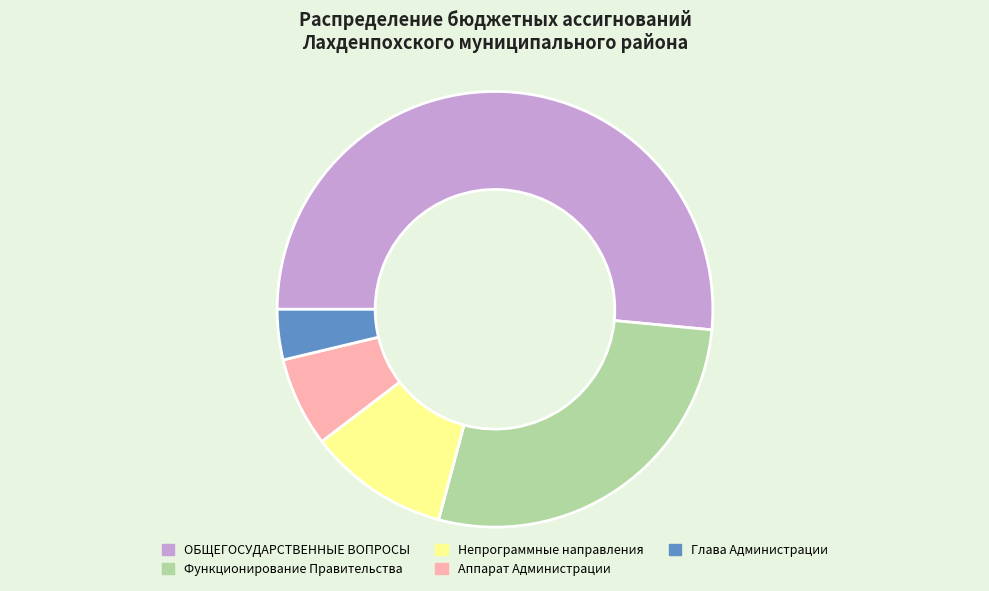

Is there any slice that represents more than half of the pie?

Yes